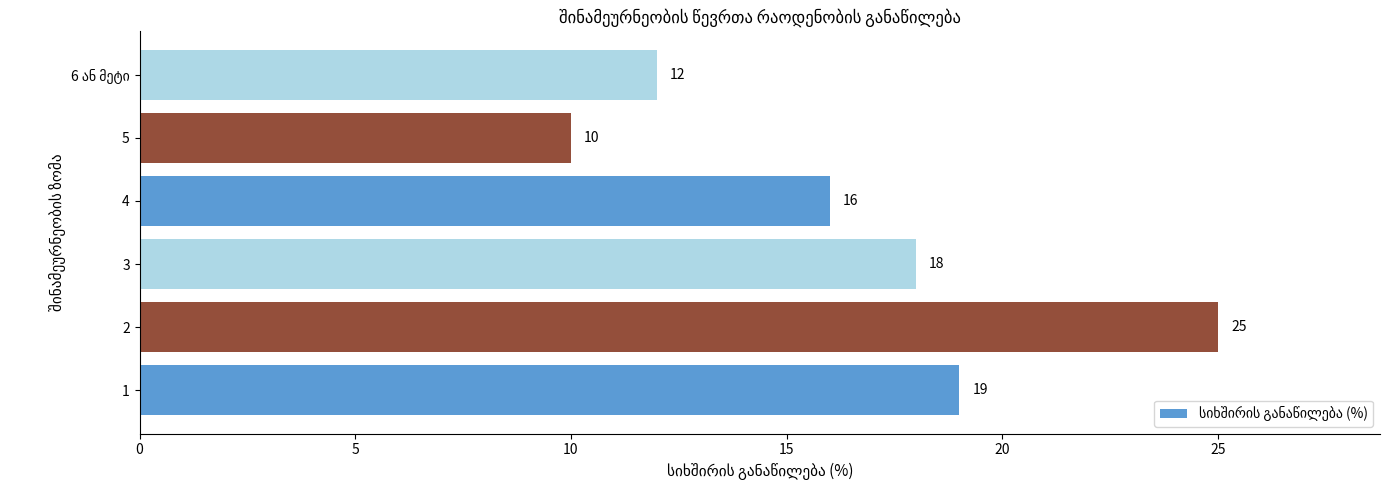

Read the value at 4, to the nearest 10.

20